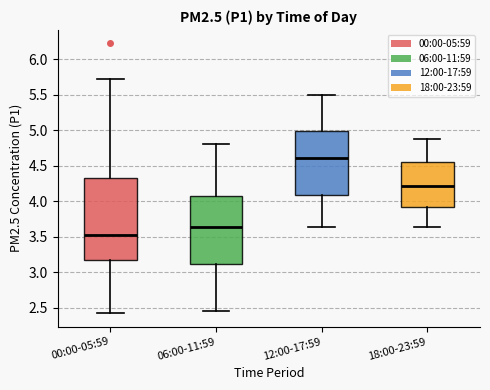

Where is the upper edge of the box for 00:00-05:59 on the y-axis? The values are not printed on the chart, so give them approximately, as read against the axis.

4.30